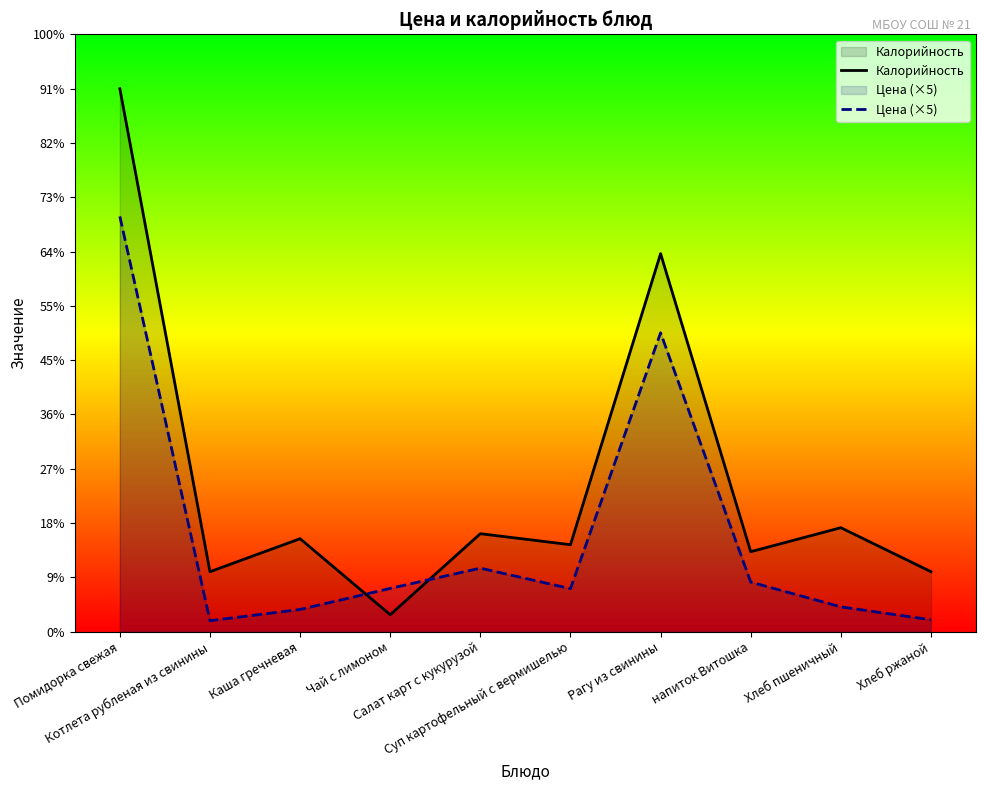

Which has a higher value, Хлеб ржаной or напиток Витошка?

напиток Витошка